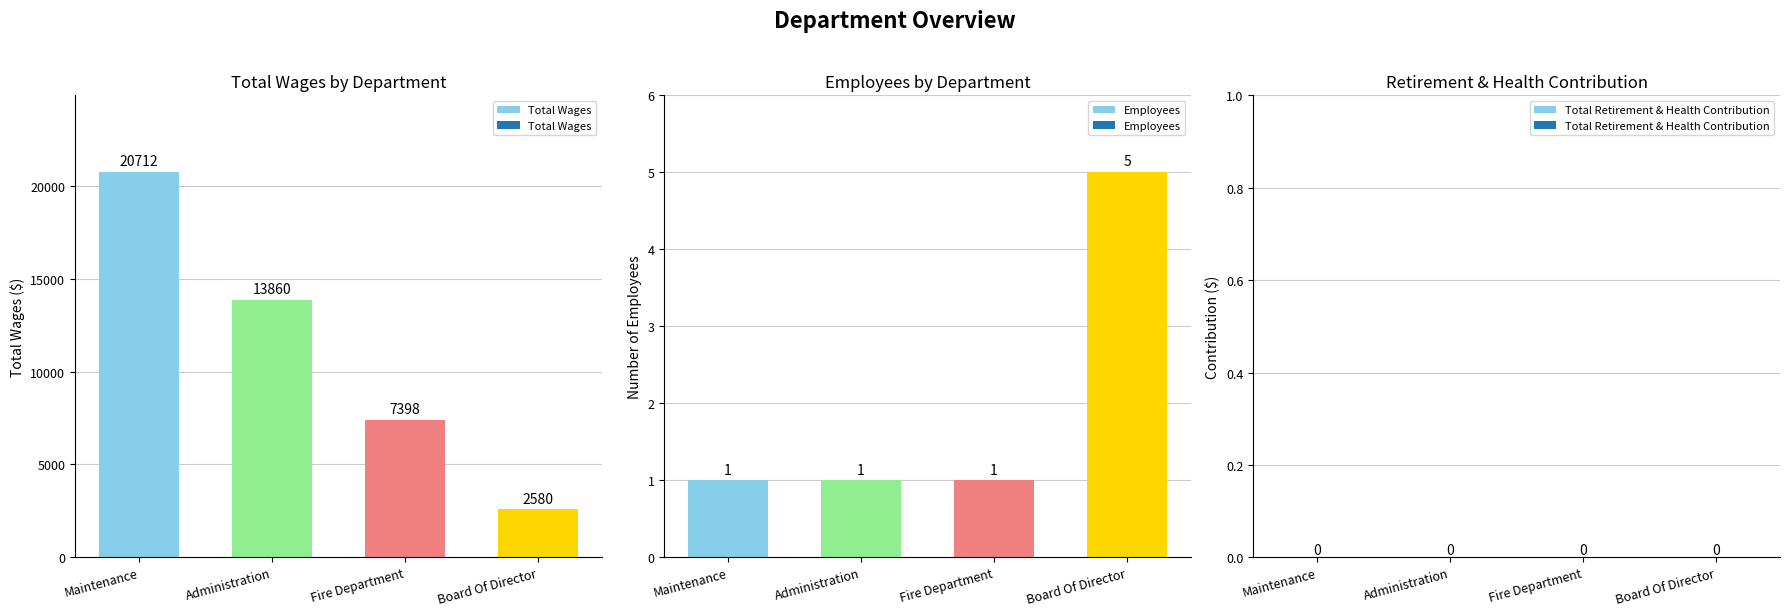

What is the greatest value displayed?

20712